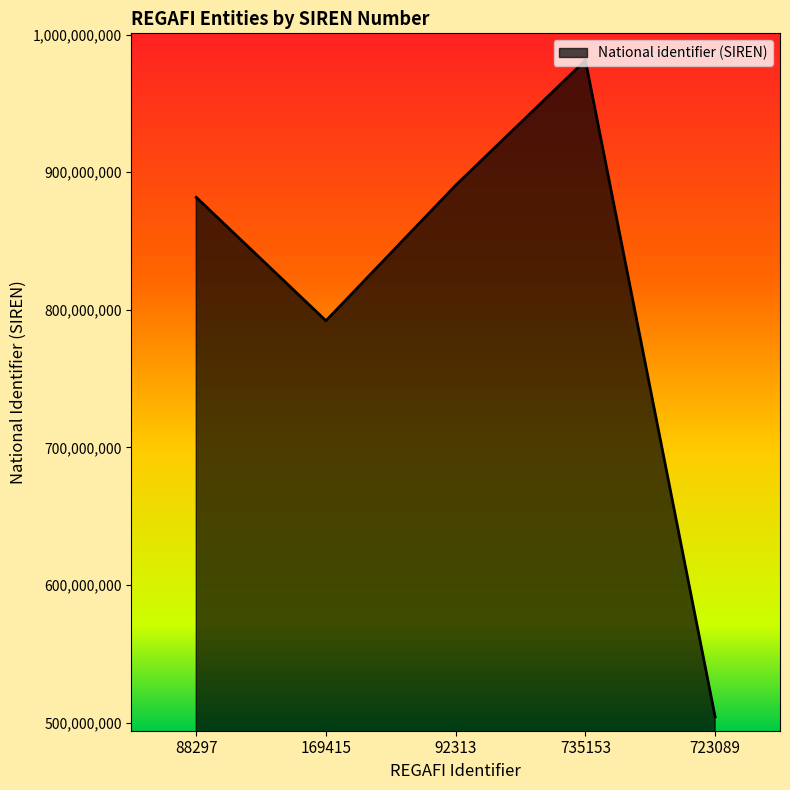

What is the change in value from 92313 to 723089?

-386403914